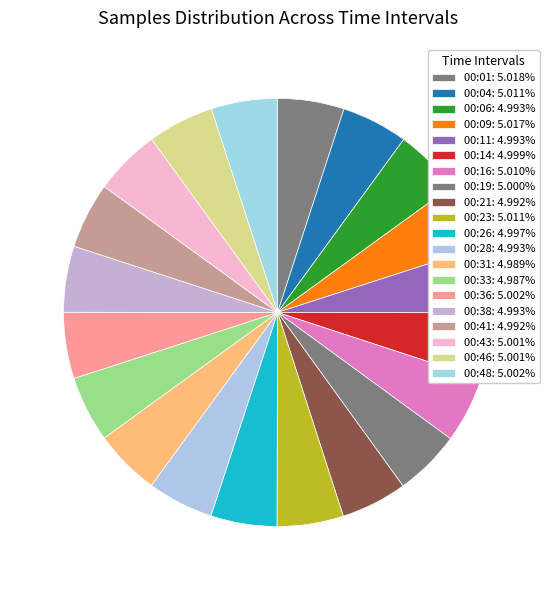

Count the number of slices in the pie.

20